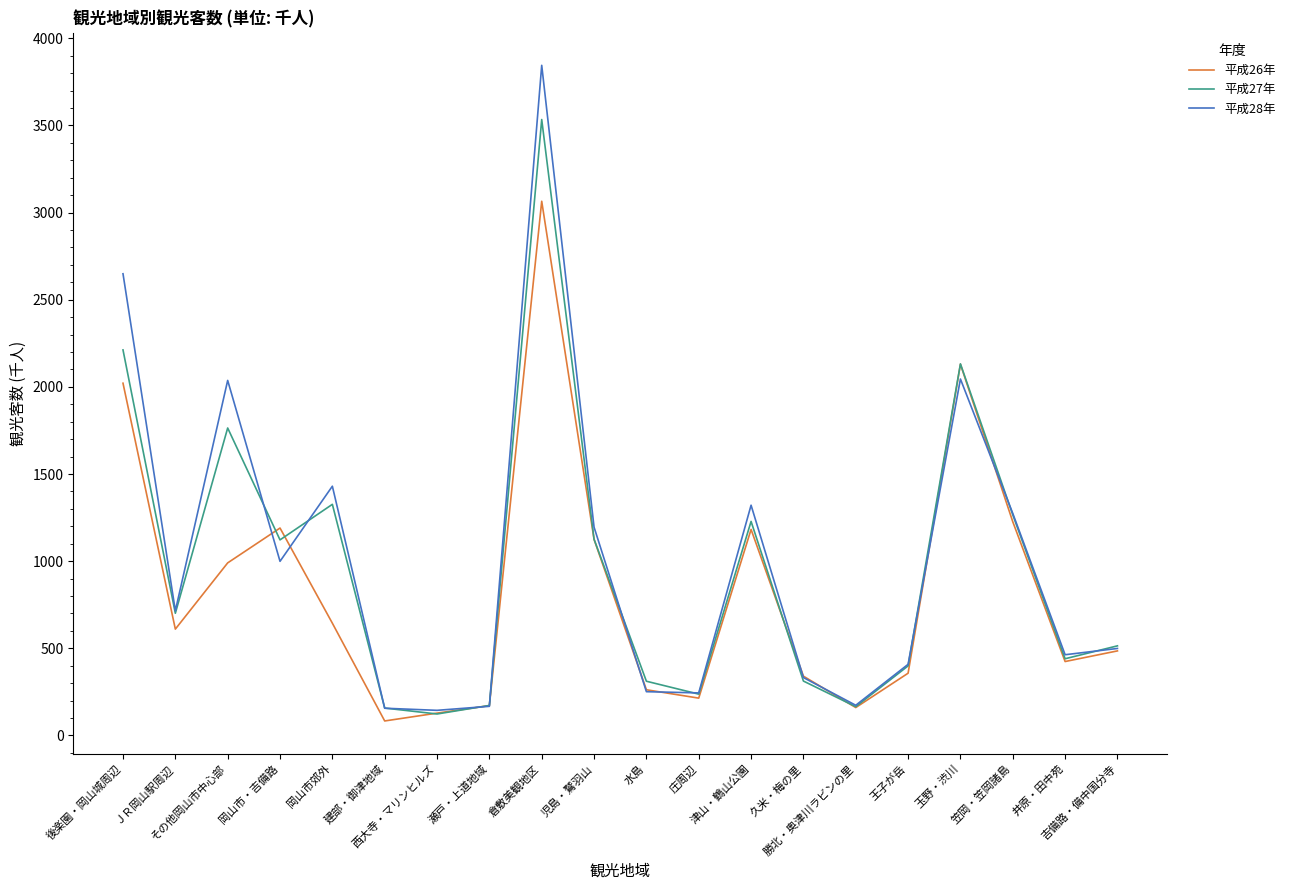

At which category does the chart reach its minimum across all series?

建部・御津地域